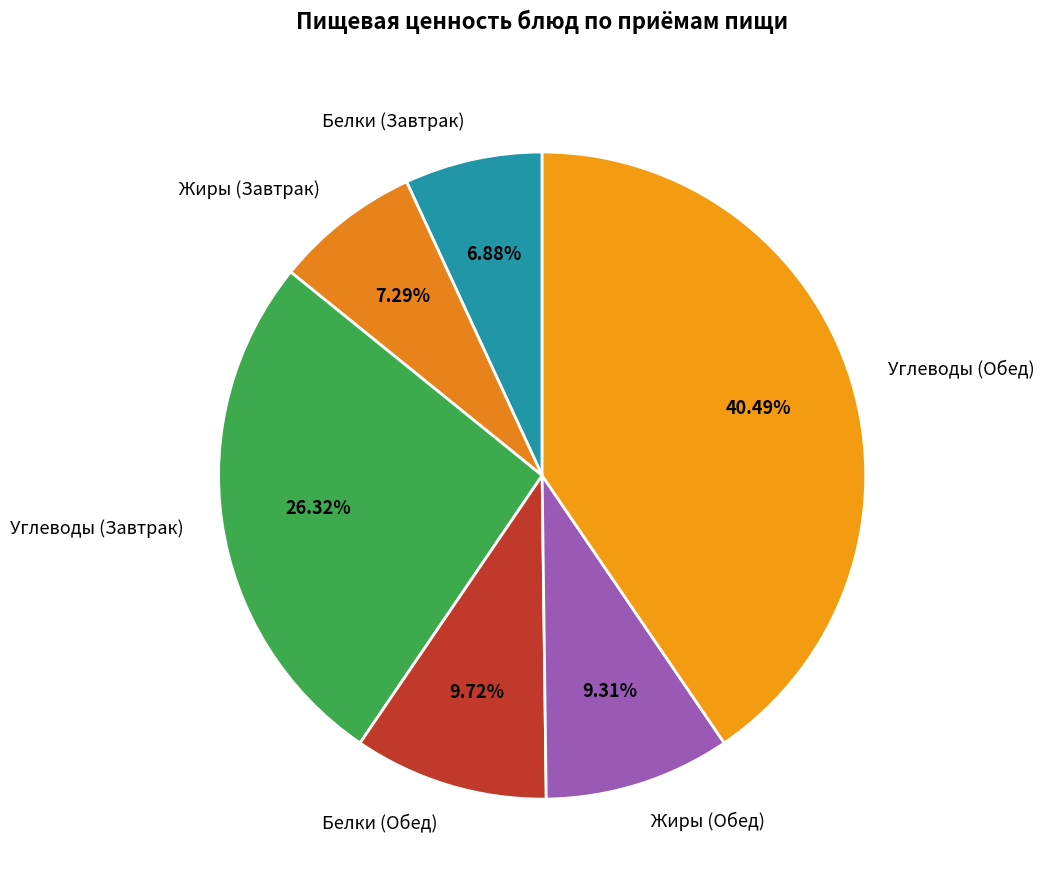

Does Белки (Обед) account for over 50% of the chart?

No